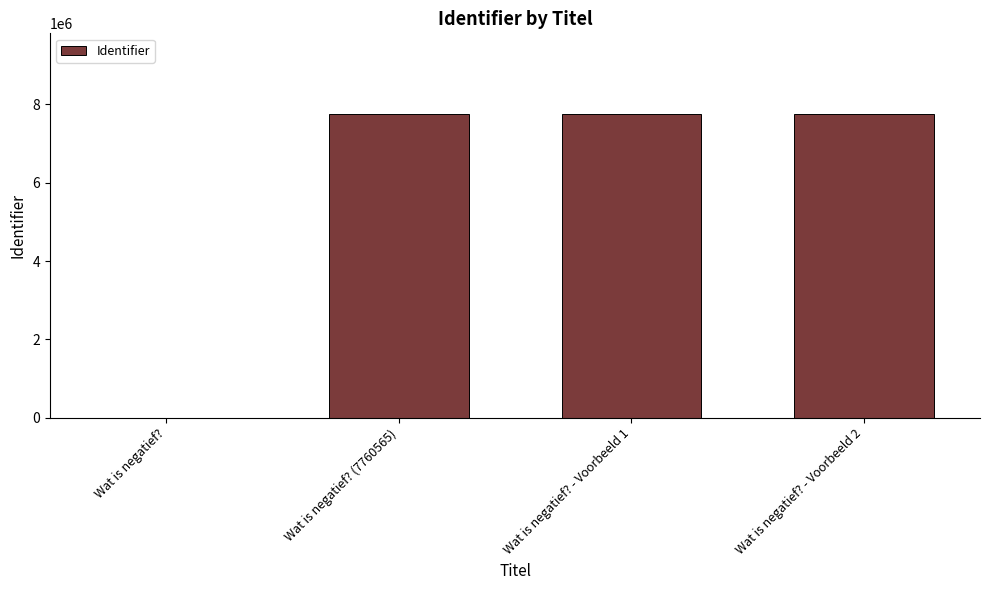

The value at Wat is negatief? (7760565) is 7760565. True or false?

True